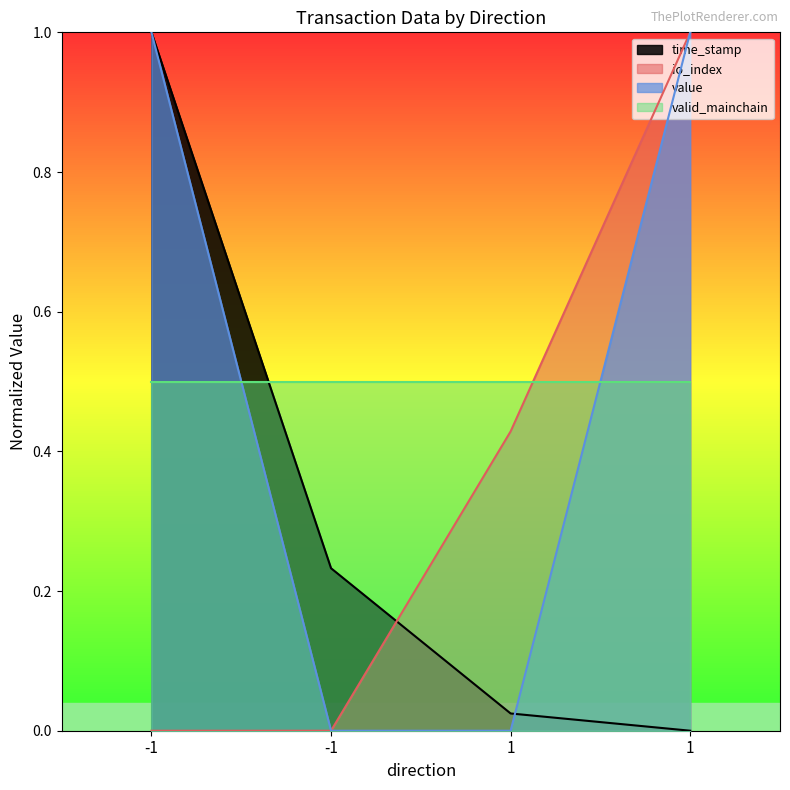

Which label corresponds to the largest value in the chart?

-1